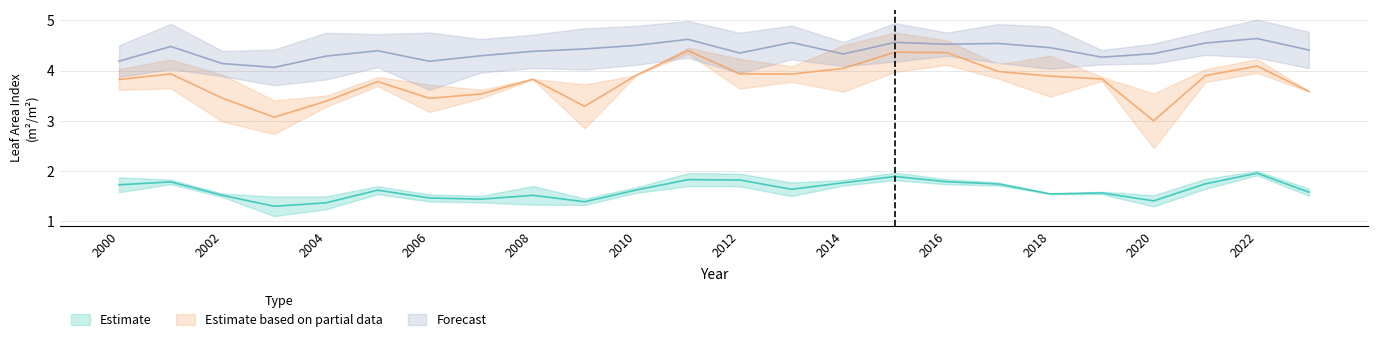

Is it true that 10103 equals 1.0 at 2001?

False